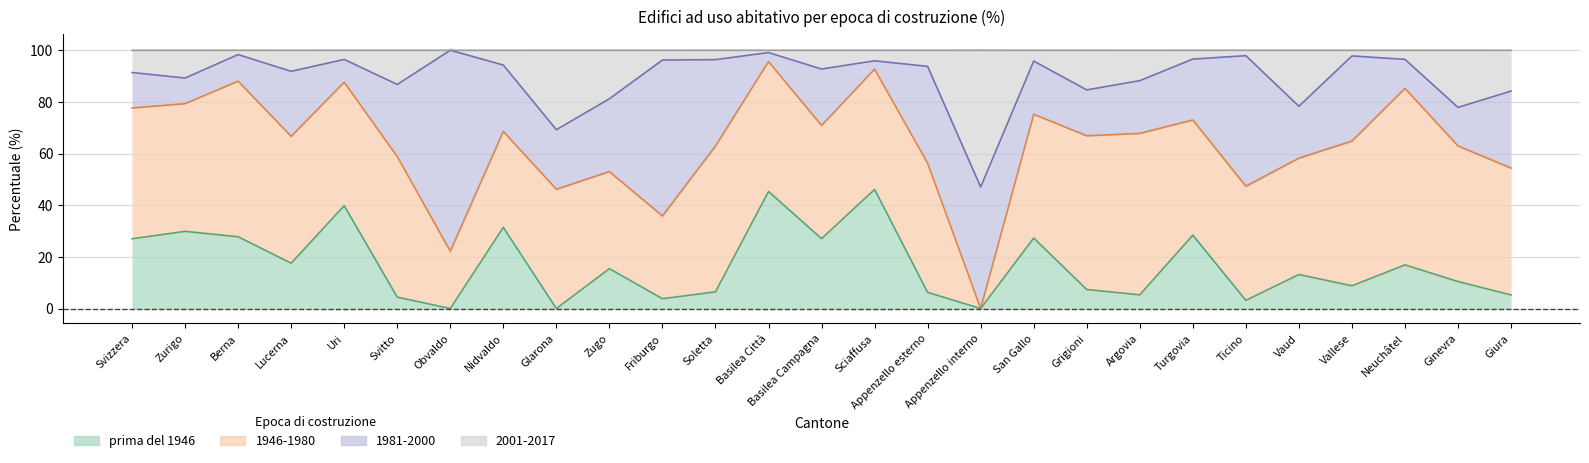

At which category is the sum across all series the highest?

Basilea Città